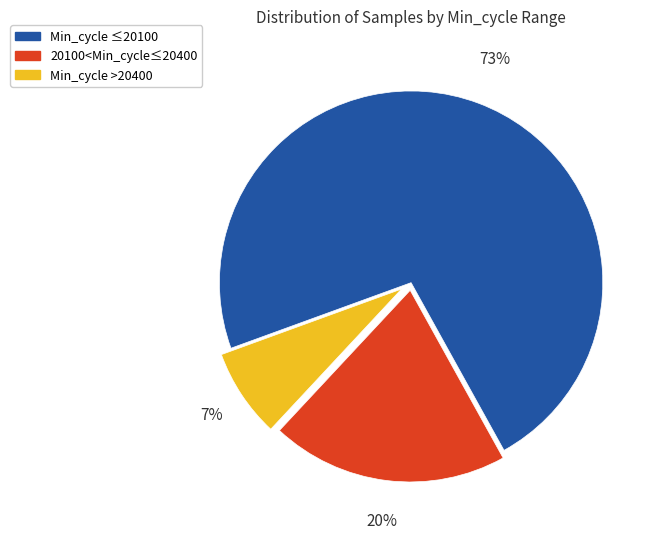

How many segments does this pie chart have?

3